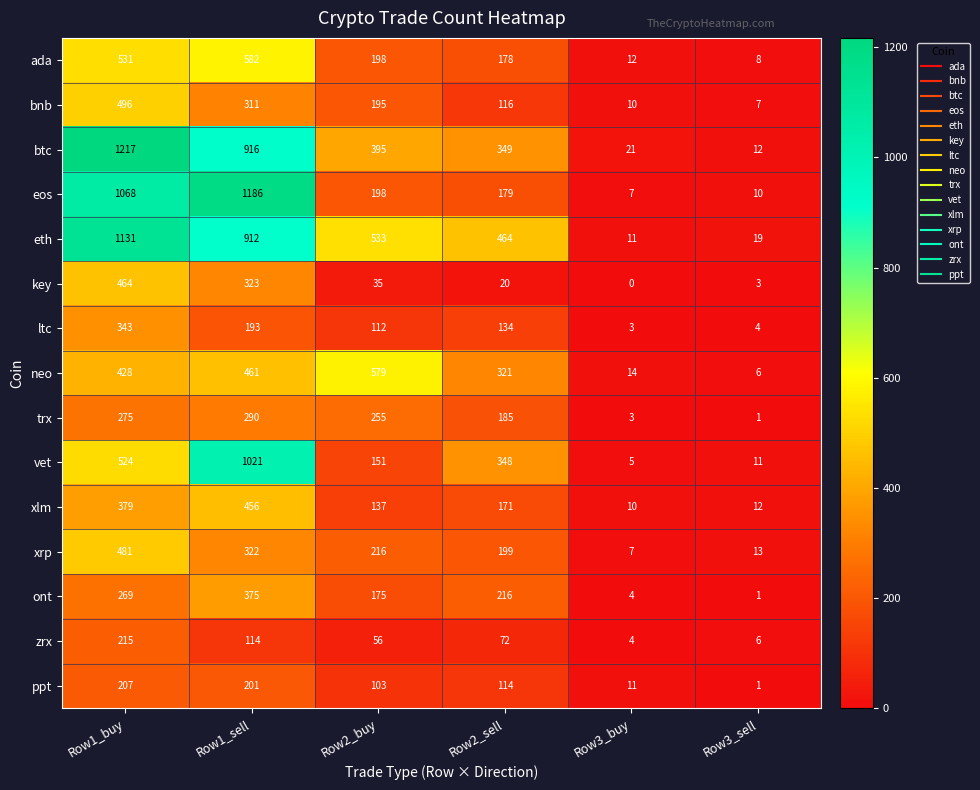

Read the trx value at Row1_buy, to the nearest 10.

280